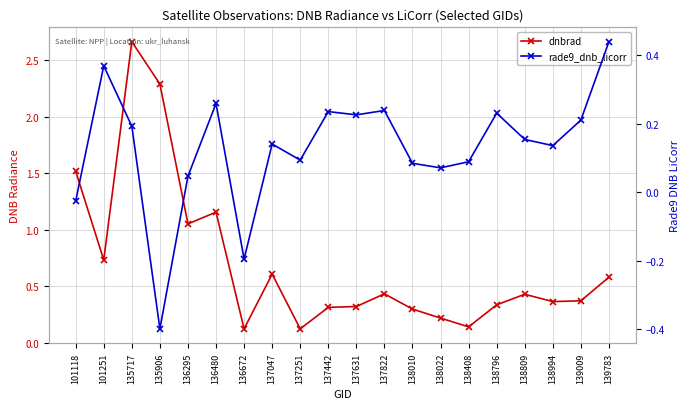

True or false: rade9_dnb_licorr and dnbrad intersect in this chart.

False